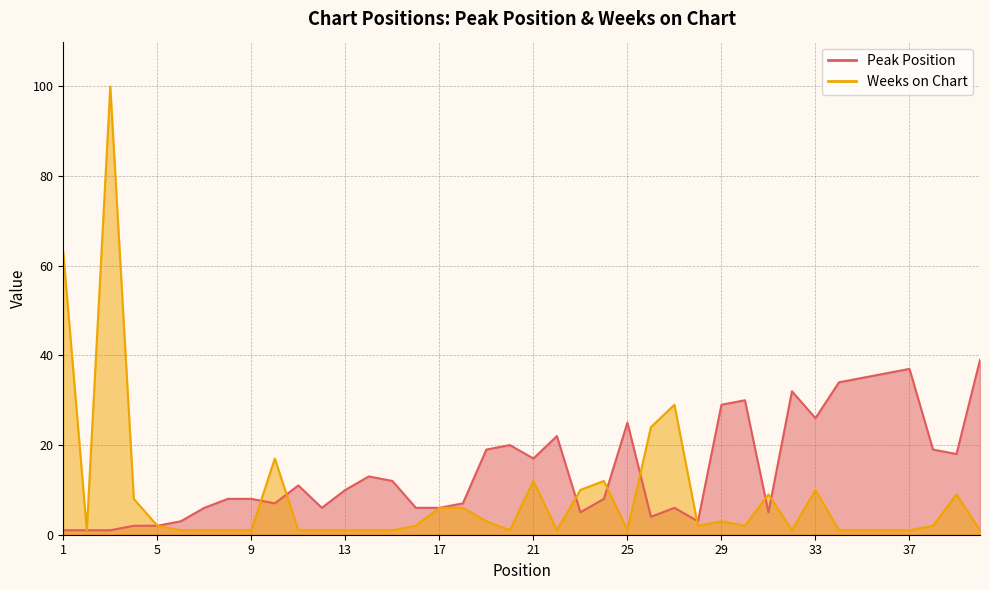

What is the average value of the Peak Position series?

14